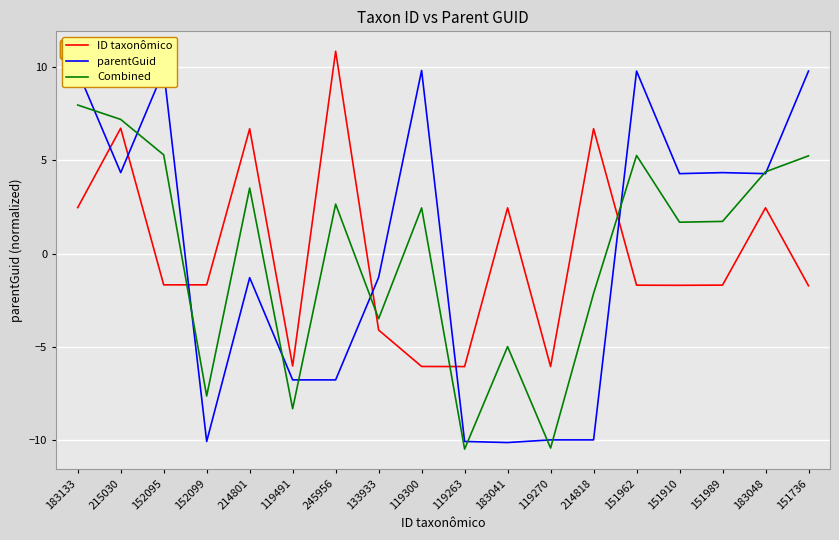

Is it true that Combined equals 1.1 at 151910?

False